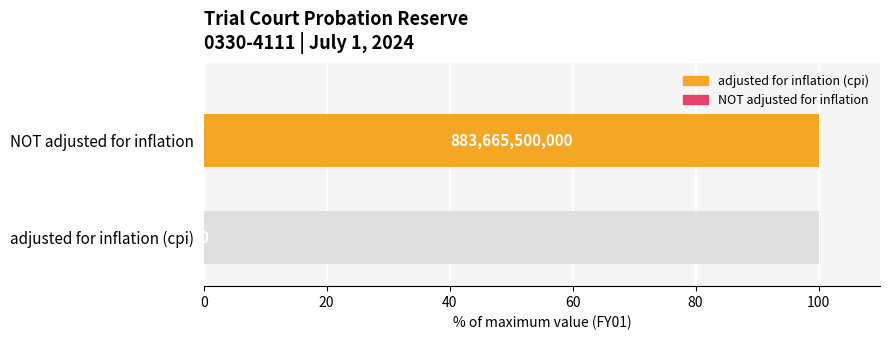

Which series has the largest total across all categories?

adjusted for inflation (cpi)